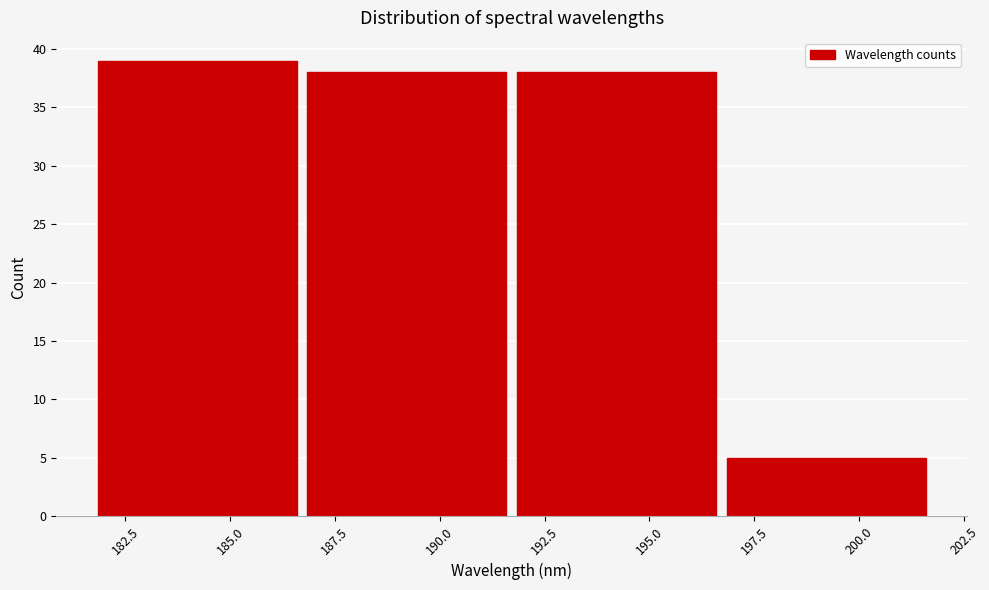

Which range on the x-axis has the tallest bar?

182 to 187